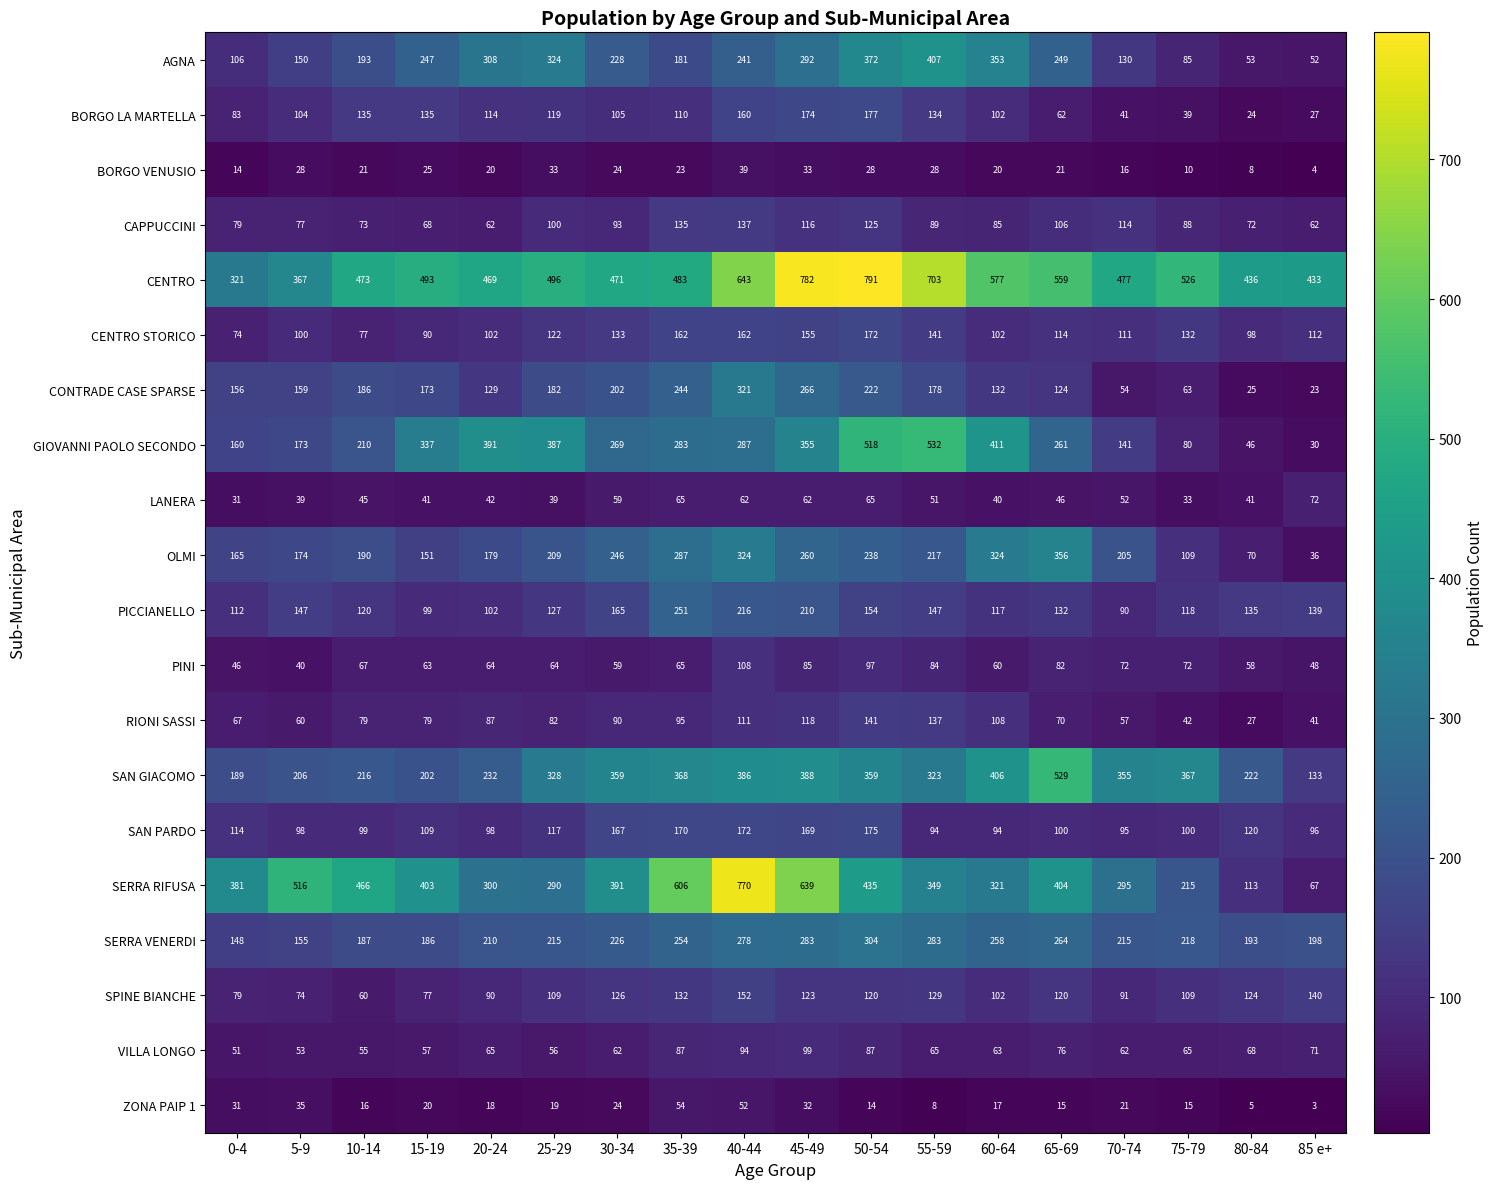

At how many categories does at least one series exceed 348?

18